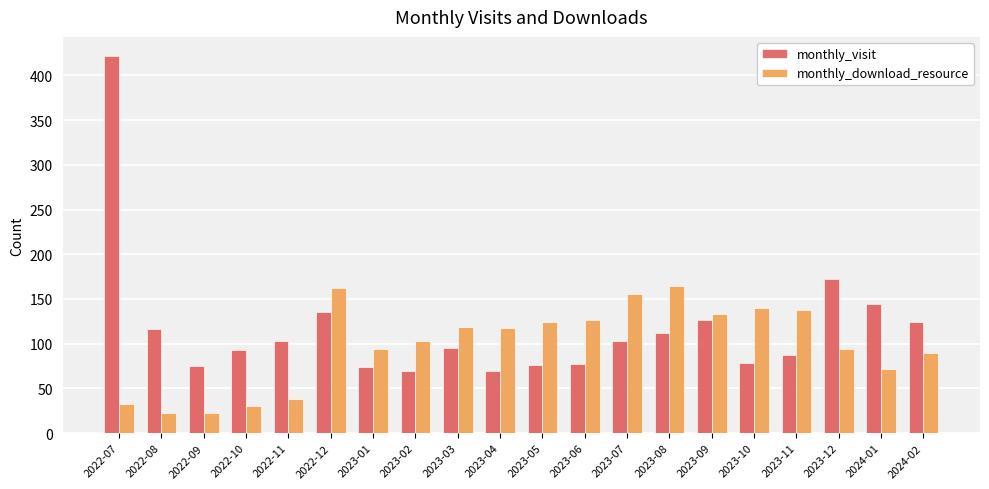

What is the lowest value of the monthly_visit series?

69